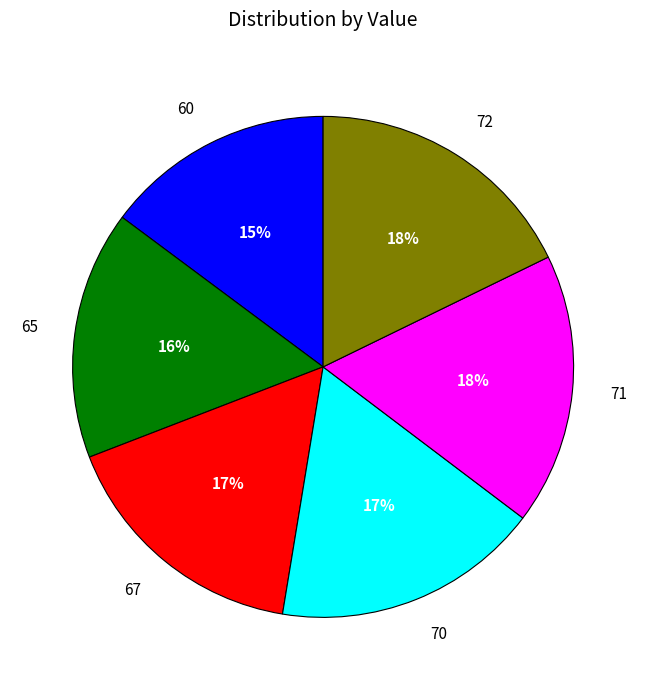

To the nearest percent, what is the combined percentage of 65 and 60?

31%